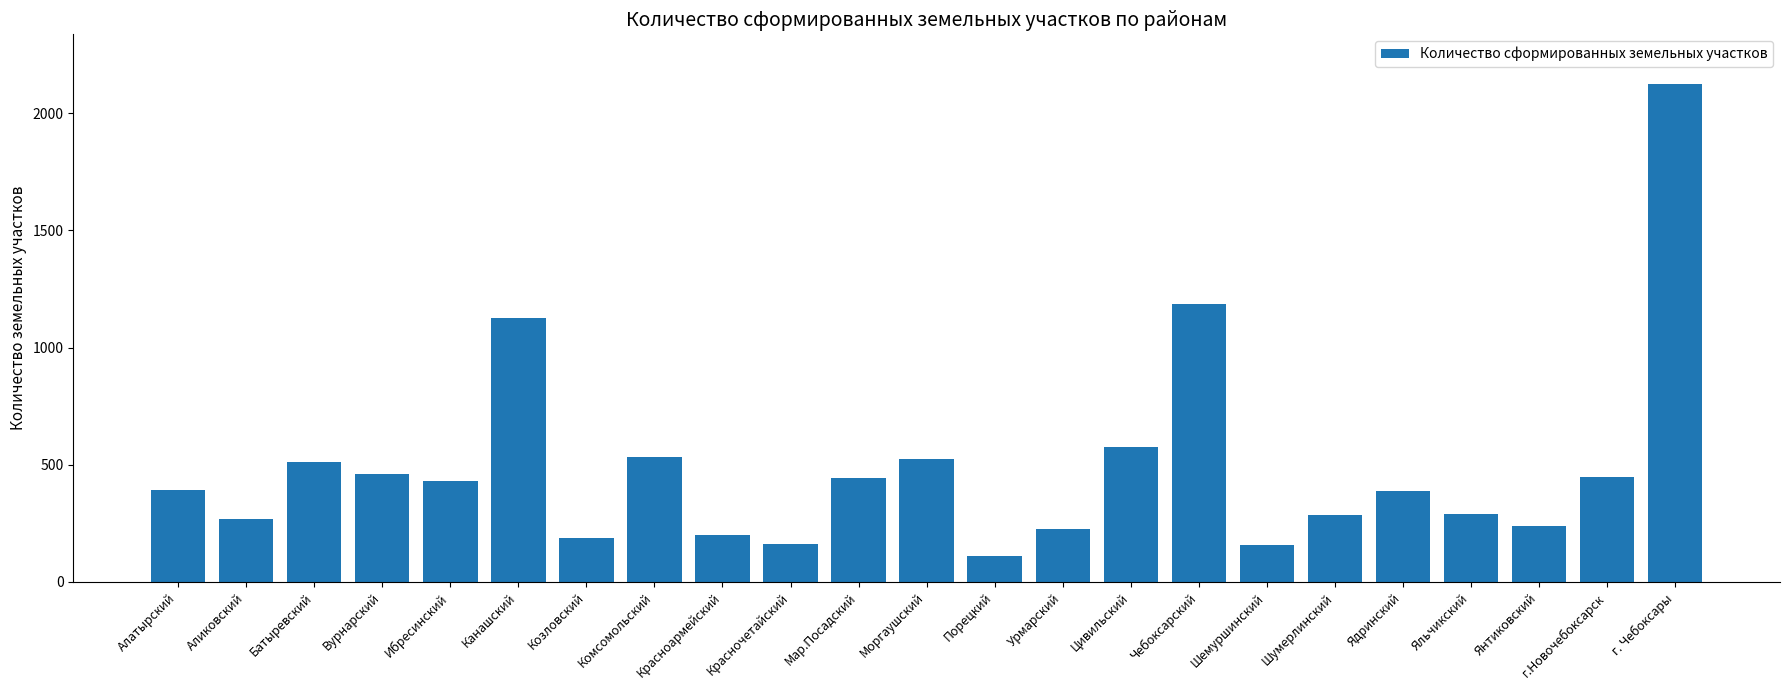

Is it true that the value at Янтиковский is 121?

False